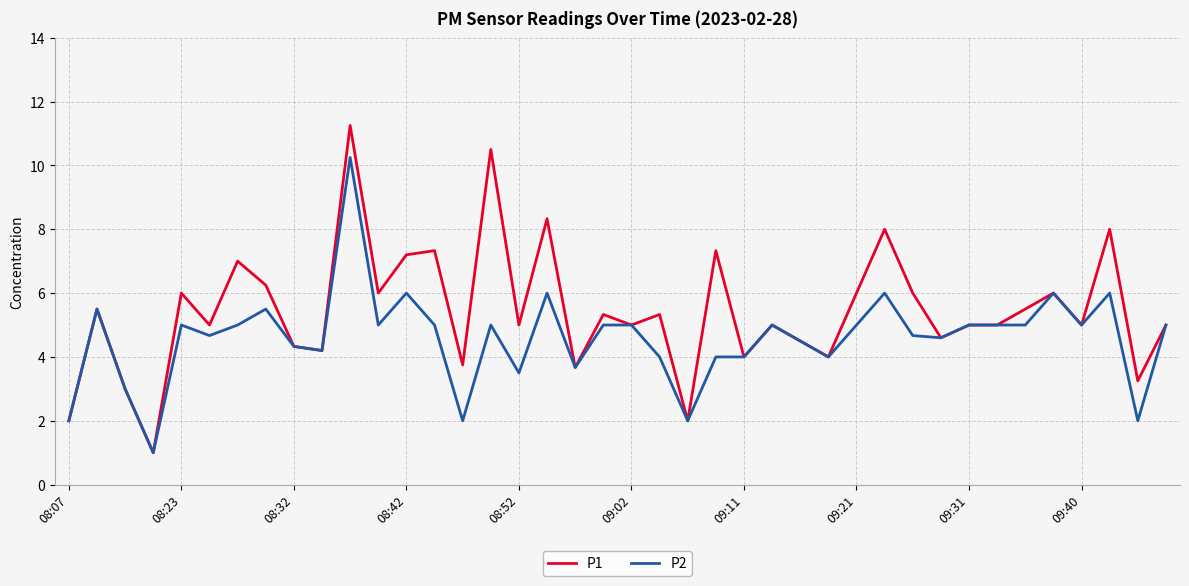

Which series has the largest range (max minus min)?

P1